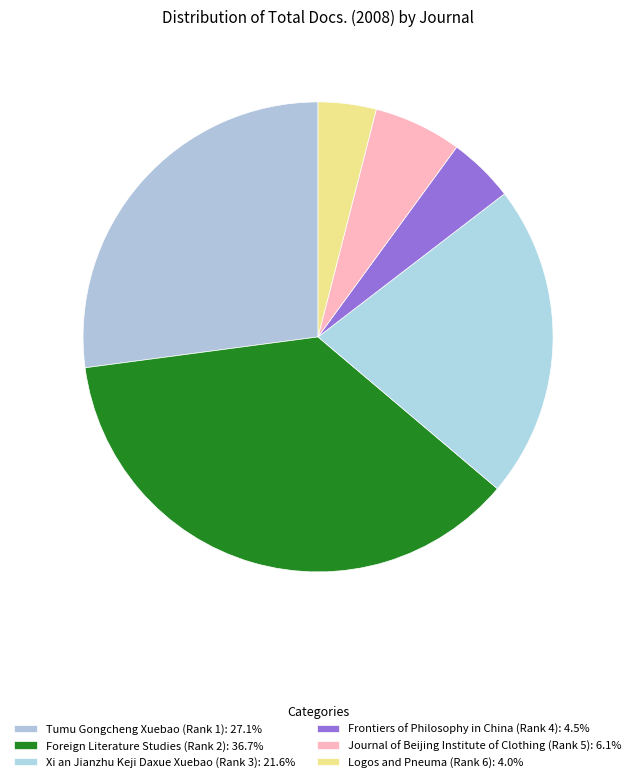

Rank the categories by value from lowest to highest.

Logos and Pneuma (Rank 6), Frontiers of Philosophy in China (Rank 4), Journal of Beijing Institute of Clothing (Rank 5), Xi an Jianzhu Keji Daxue Xuebao (Rank 3), Tumu Gongcheng Xuebao (Rank 1), Foreign Literature Studies (Rank 2)